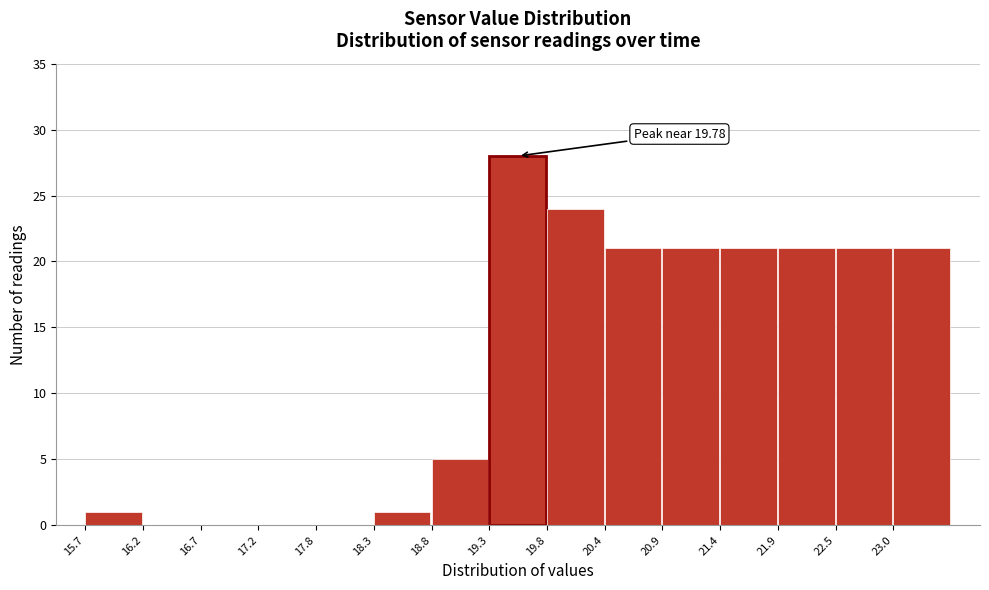

Over which range of the x-axis is the bar tallest?

19.3 to 19.8